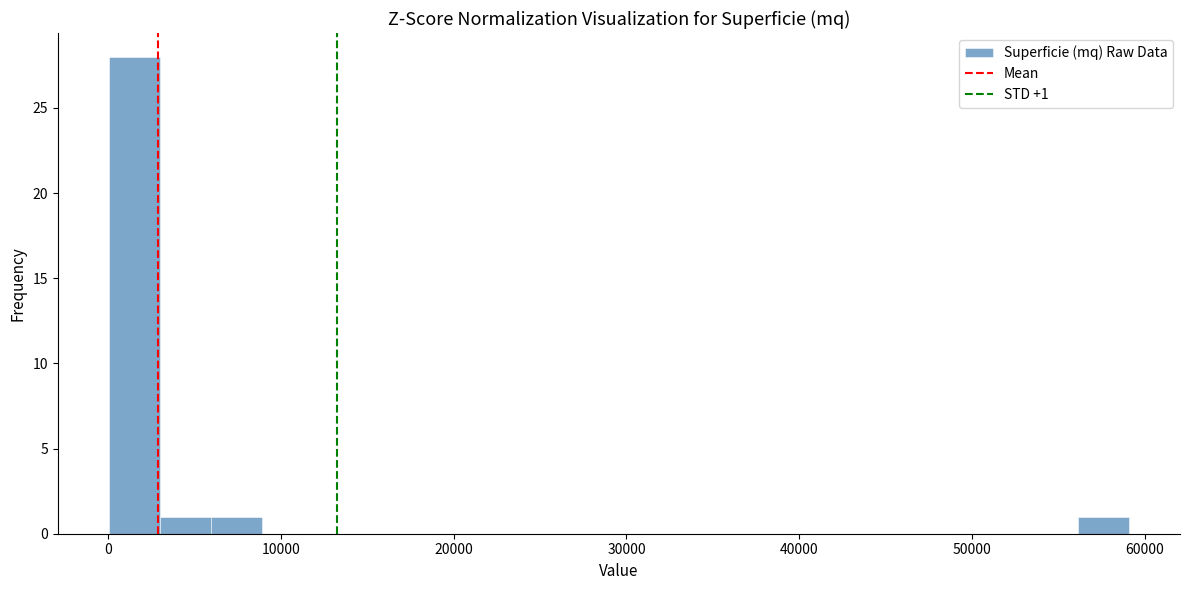

Around what value on the x-axis is the tallest bar? Give the approximate position of its centre, as read against the axis.

2000